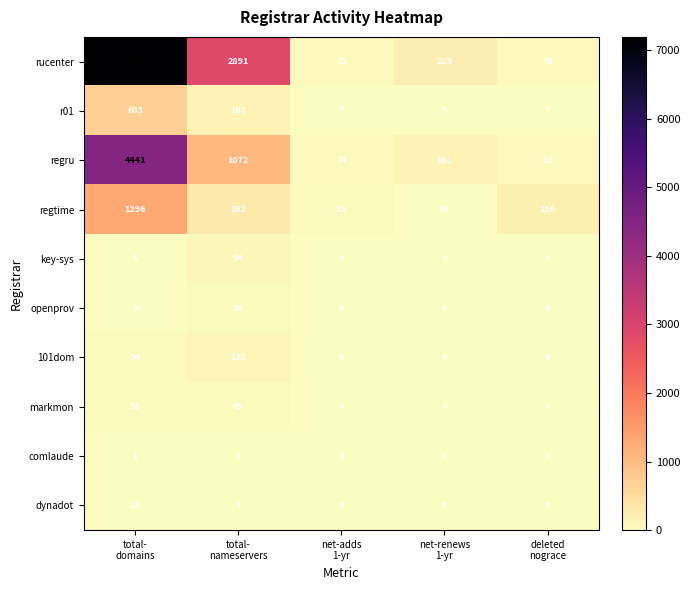

List the series in order of their peak value, highest first.

rucenter, regru, regtime, r01, 101dom, key-sys, markmon, openprov, dynadot, comlaude